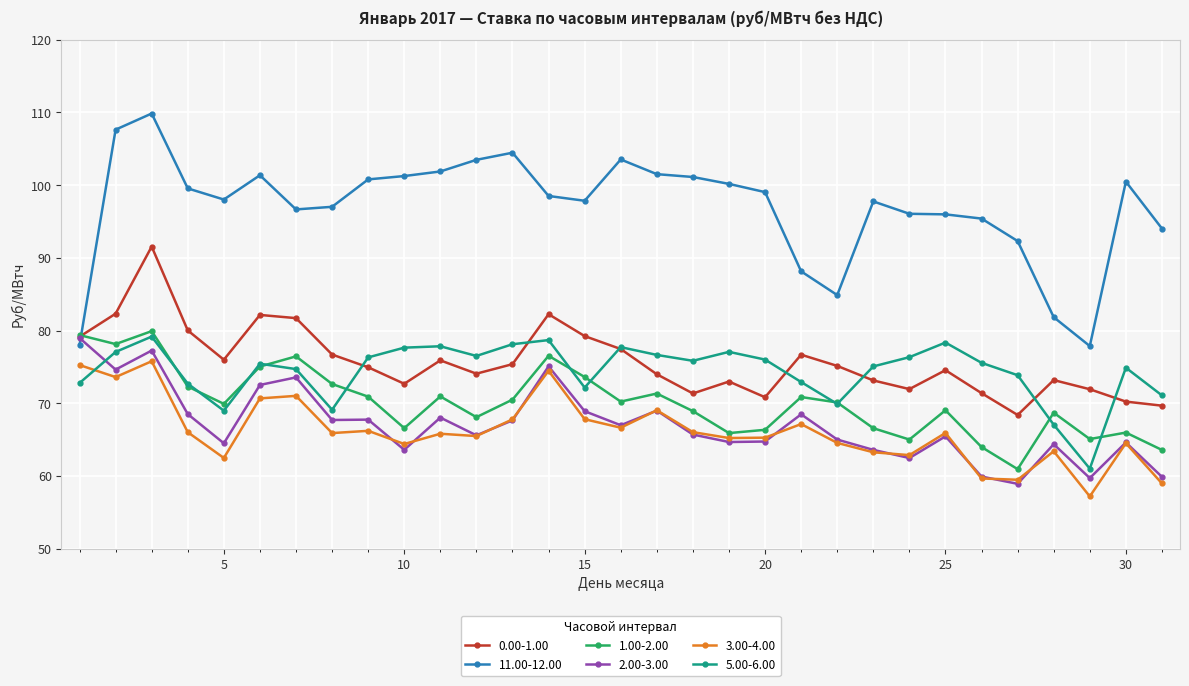

How many times do 5.00-6.00 and 2.00-3.00 cross each other?

1